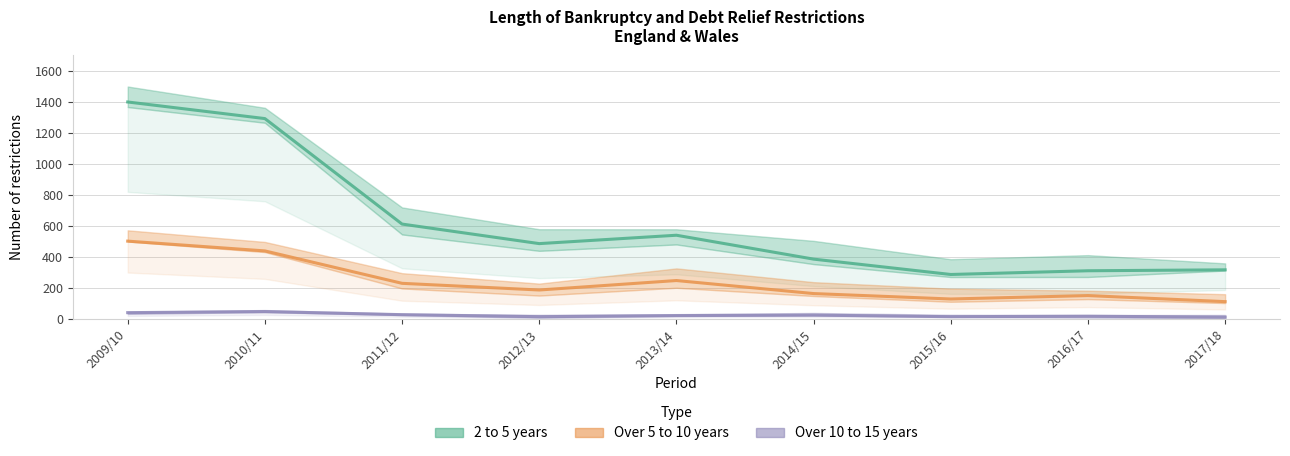

True or false: Over 5 to 10 years and 2 to 5 years intersect in this chart.

False